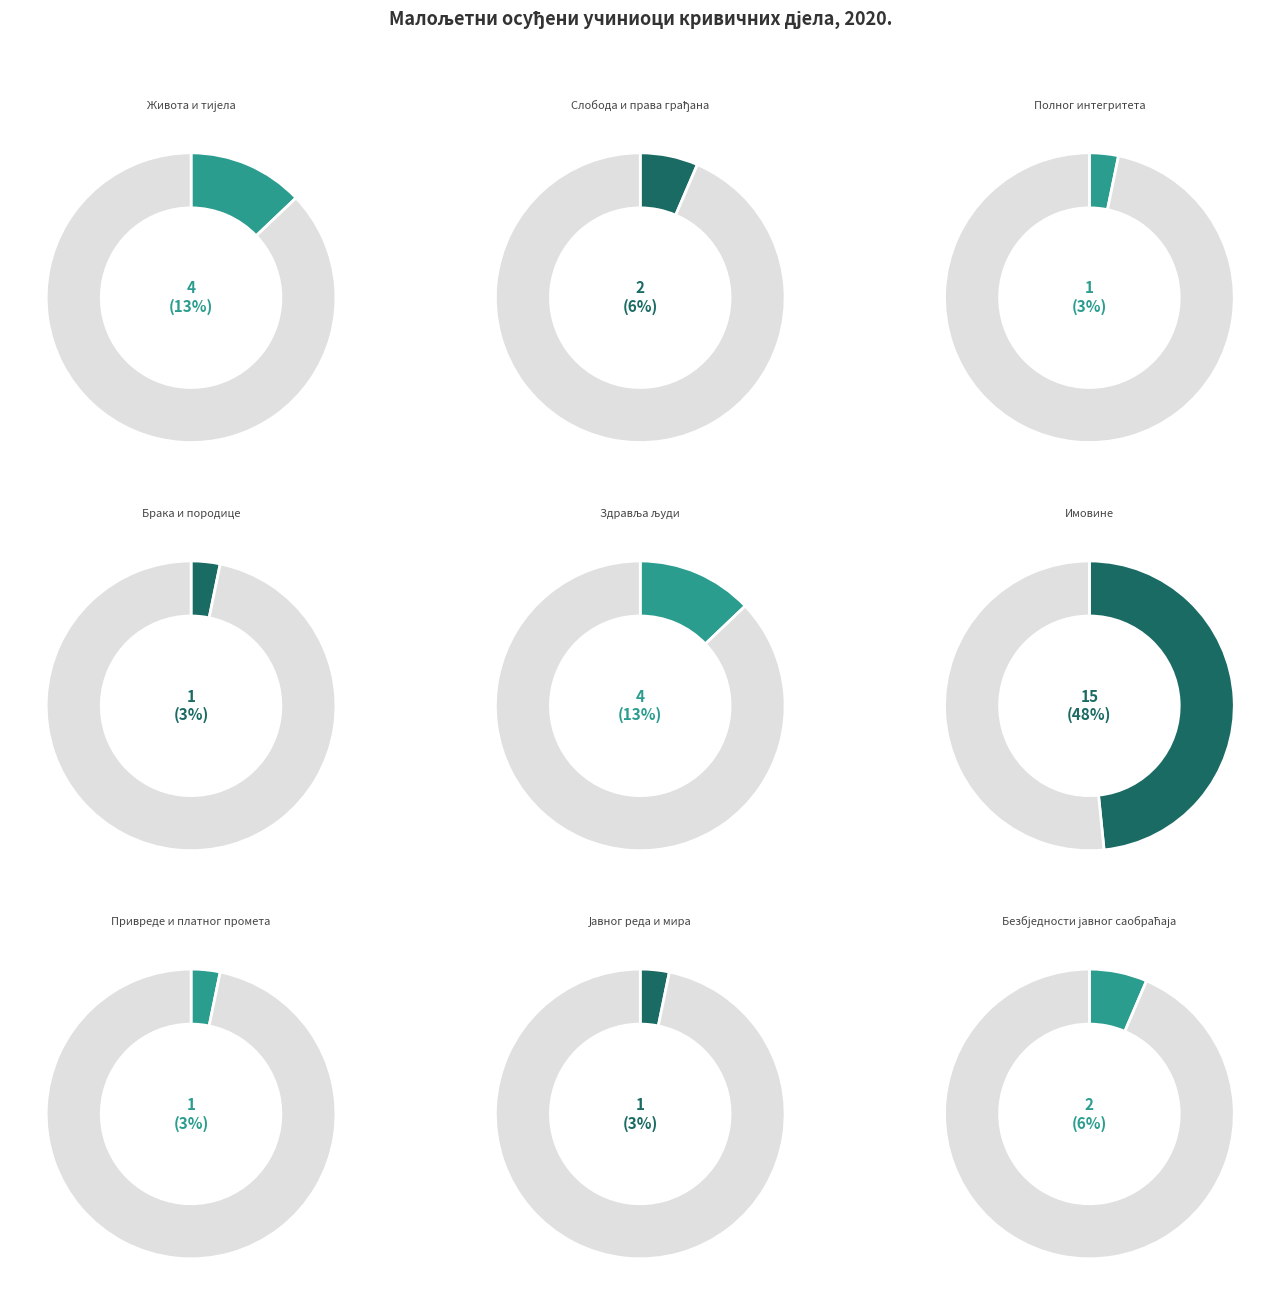

To the nearest percent, what percentage of the pie is Привреде и платног промета?

3%